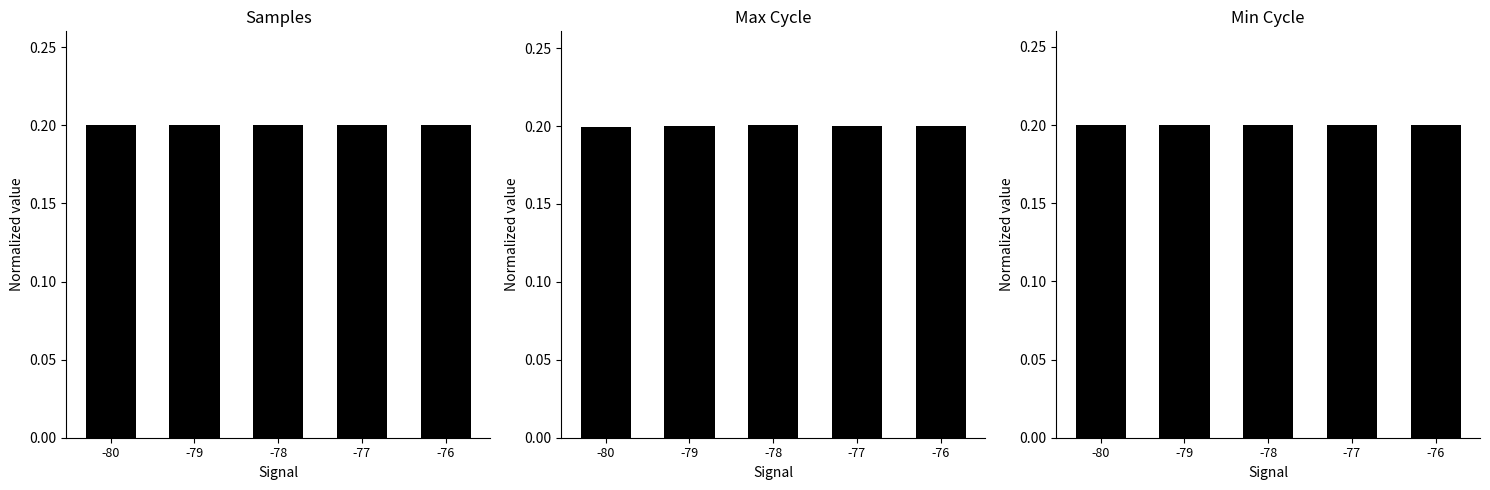

What is the maximum value shown in the chart?

0.2